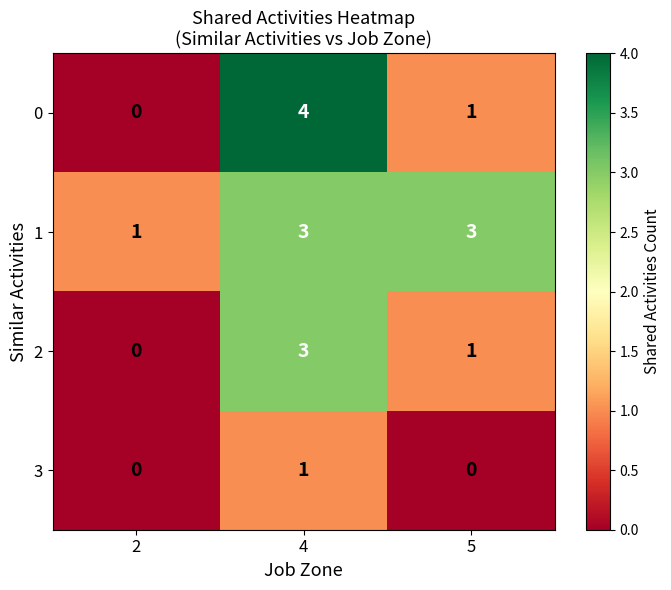

How many positive values does the 0 series have?

2